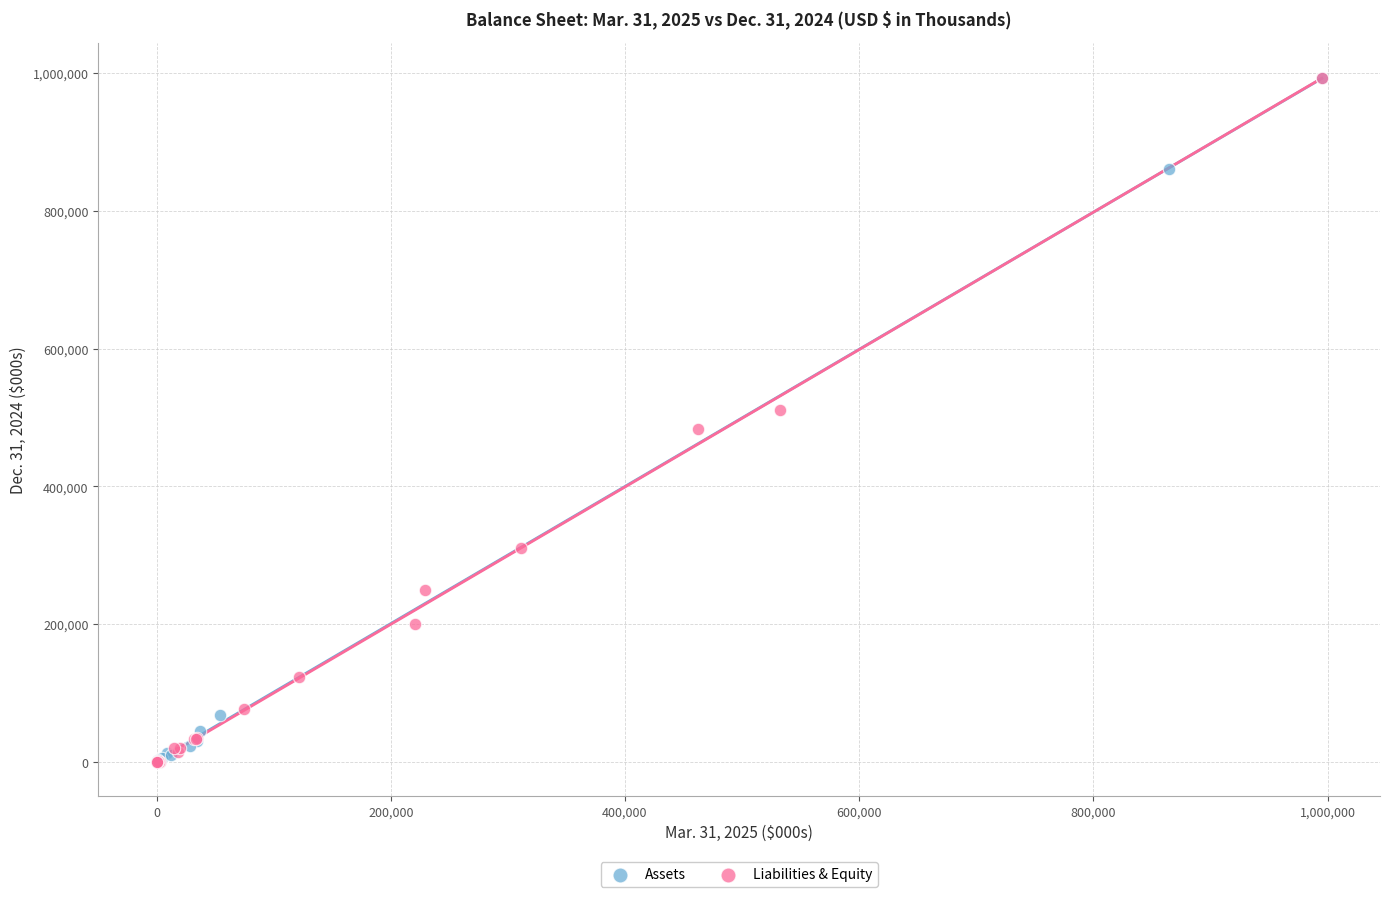

What are all the series names shown in the legend?

Assets, Liabilities & Equity